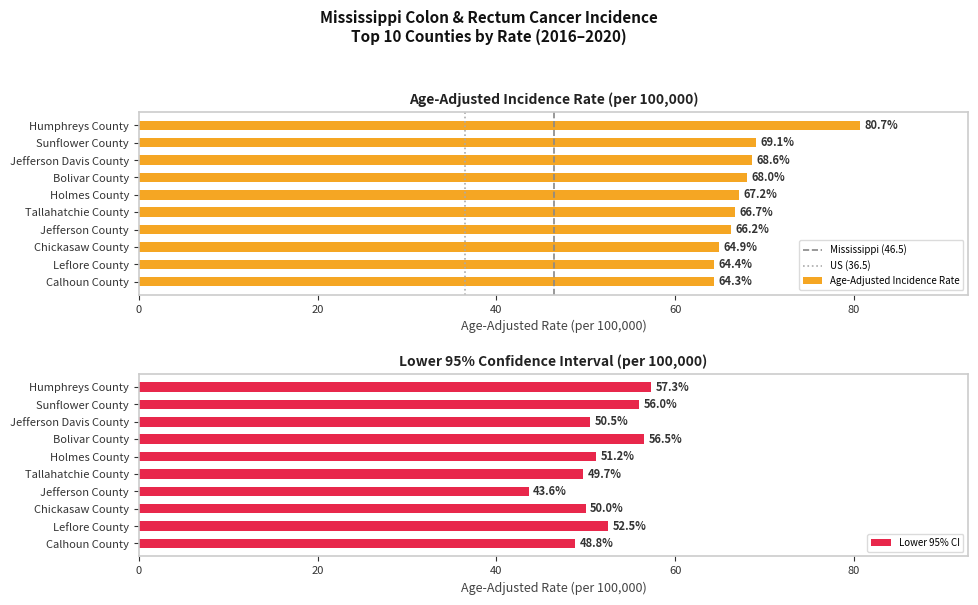

Which category has the lowest value in the Age-Adjusted Incidence Rate series?

Calhoun County